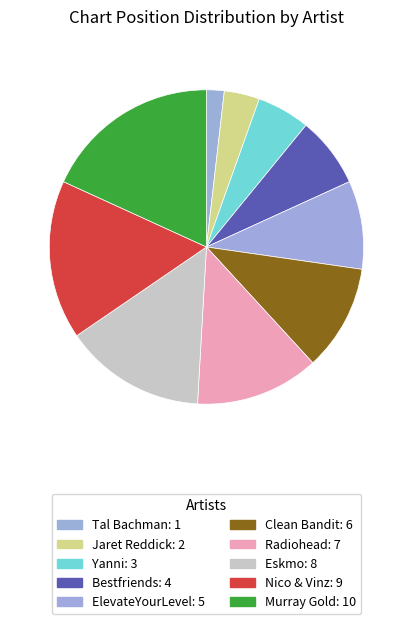

Count the number of slices in the pie.

10